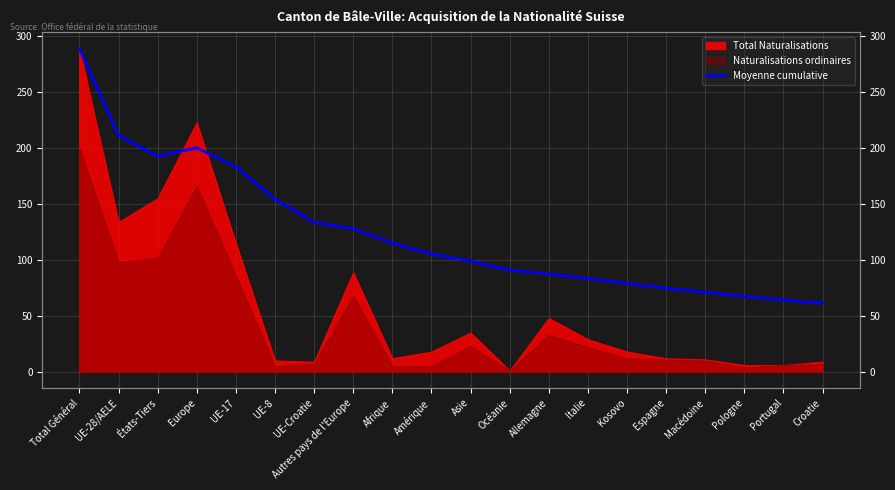

What is the label of the 13th point from the left?

Allemagne